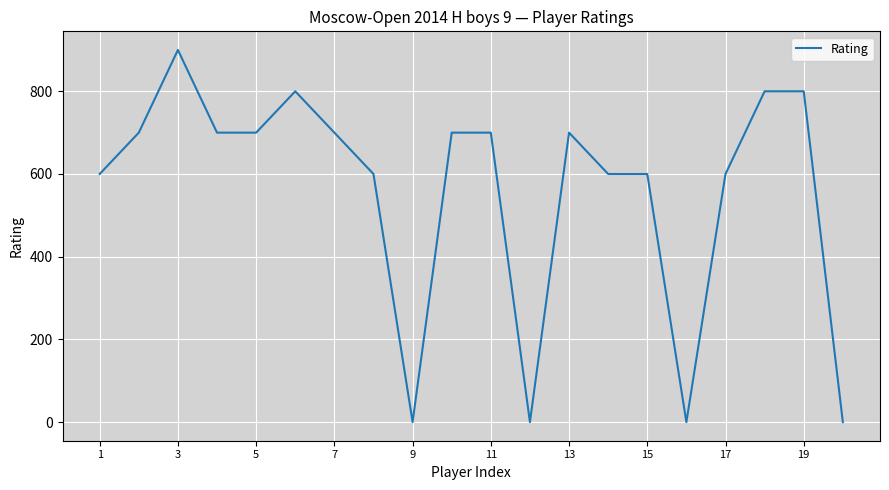

What is the average value?

560